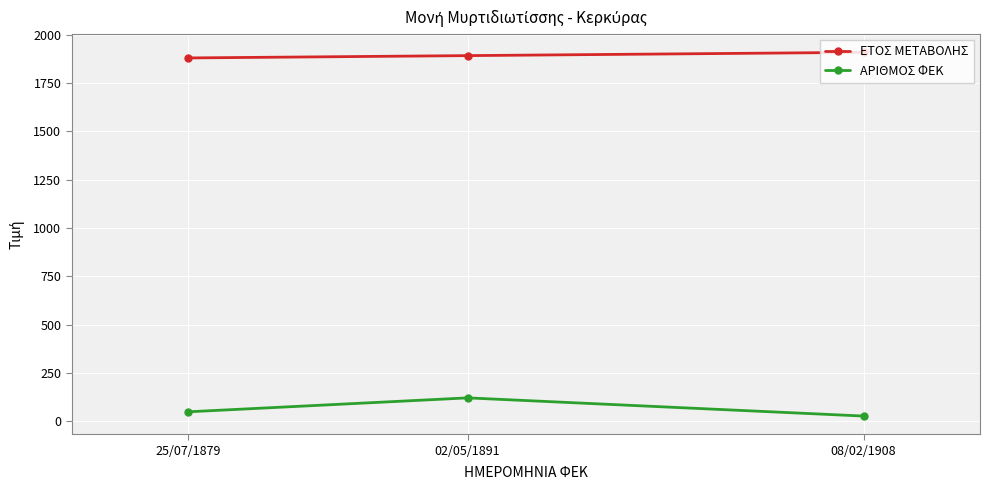

What is the spread (max minus min) of values at 02/05/1891?

1769